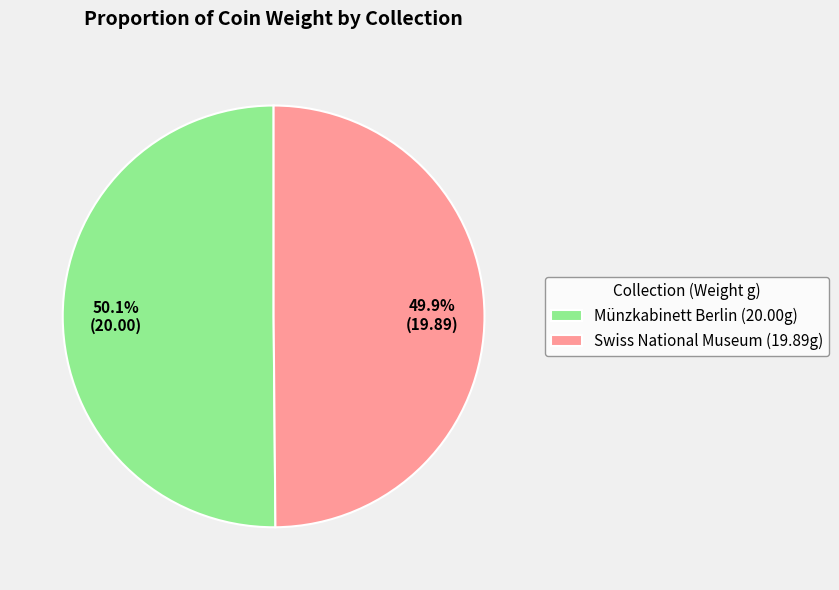

The Münzkabinett Berlin slice represents 50% of the pie. True or false?

True